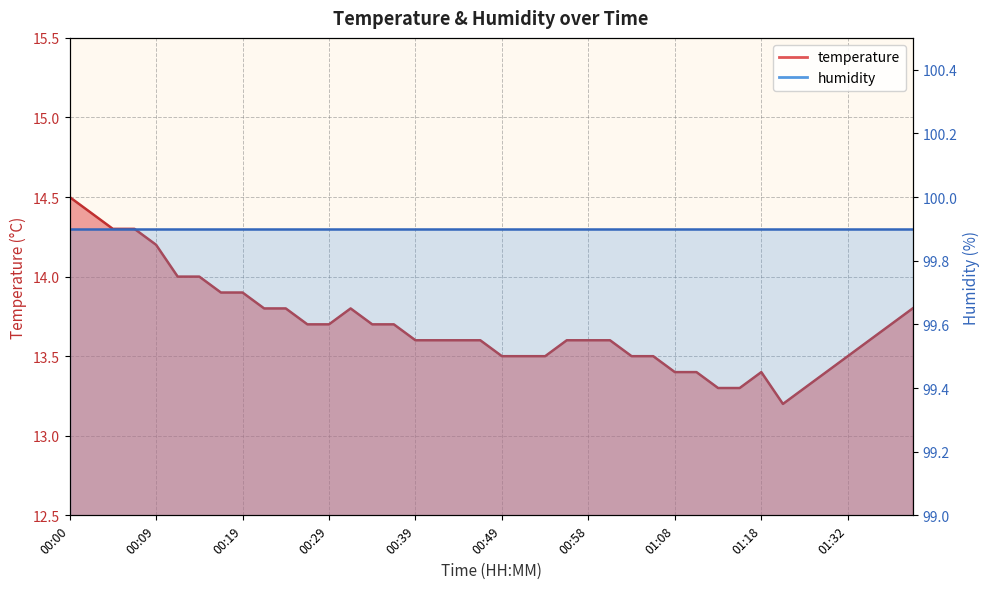

What is the minimum value shown in the chart?

13.2